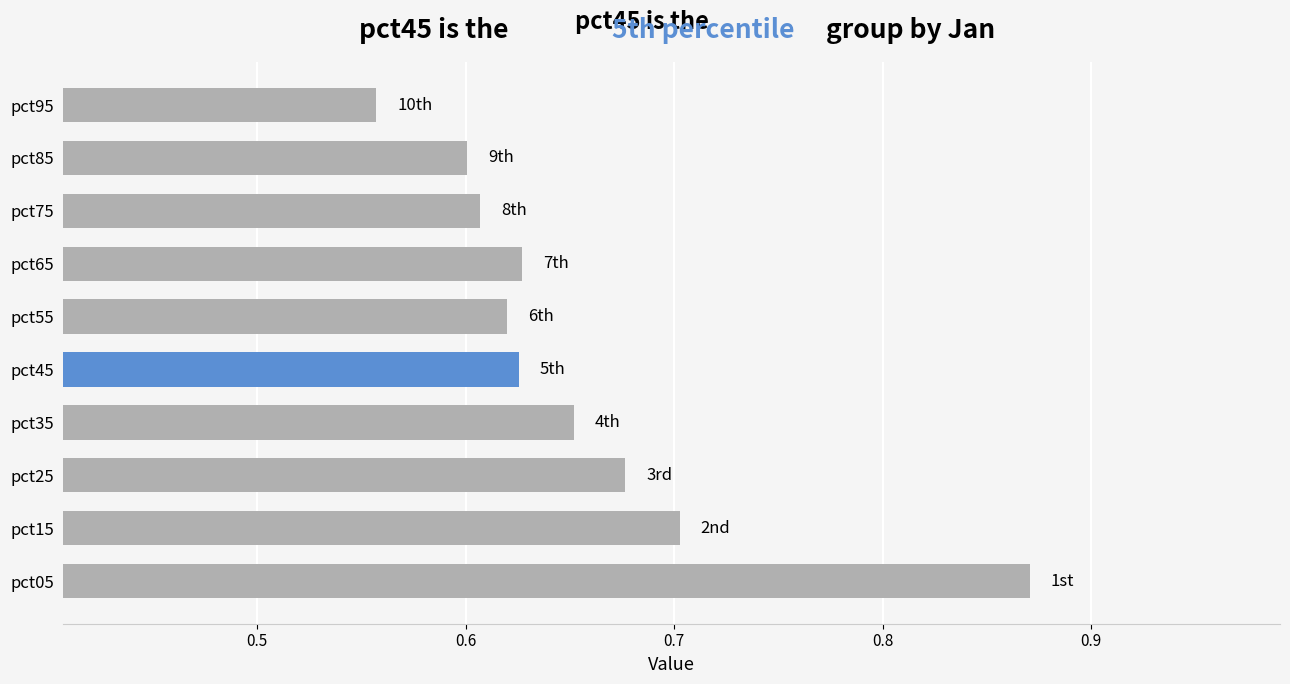

What is the sum of the values at pct25 and pct85?

1.3